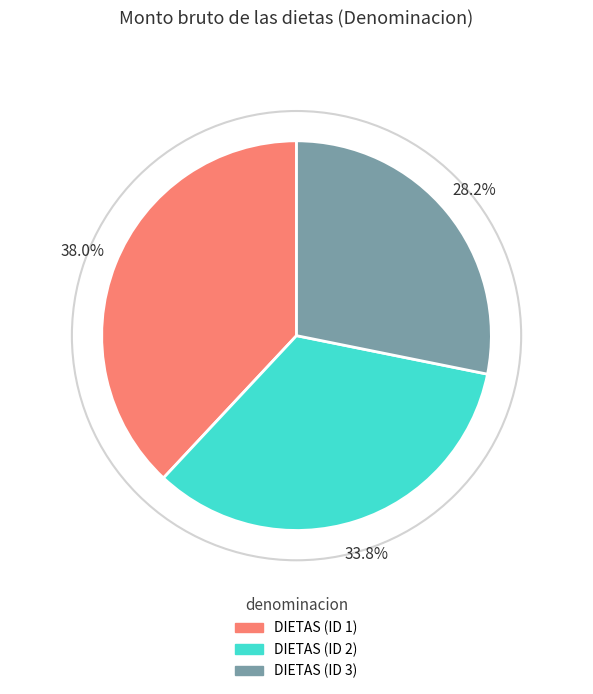

To the nearest percent, what is the difference between the largest and smallest slice percentages?

10%